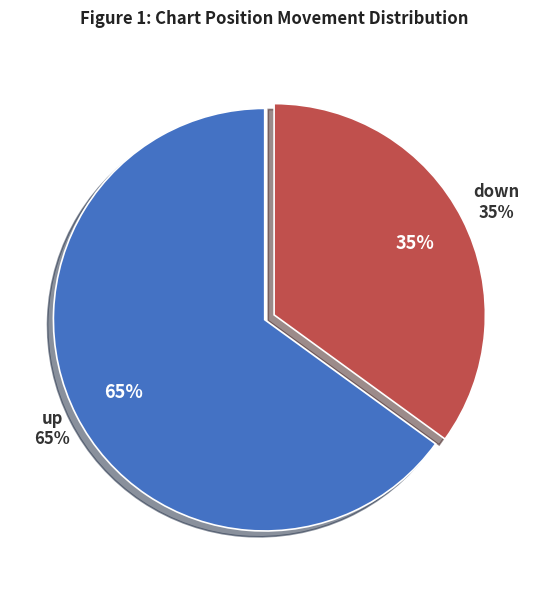

Which slice represents more than half of the pie?

up